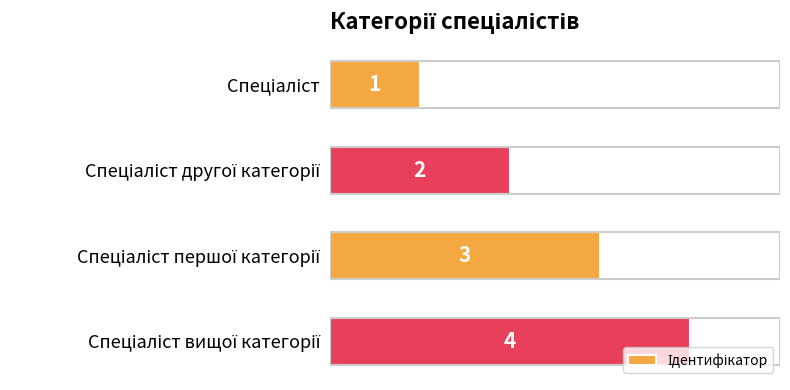

What is the difference between the second highest and minimum values?

2